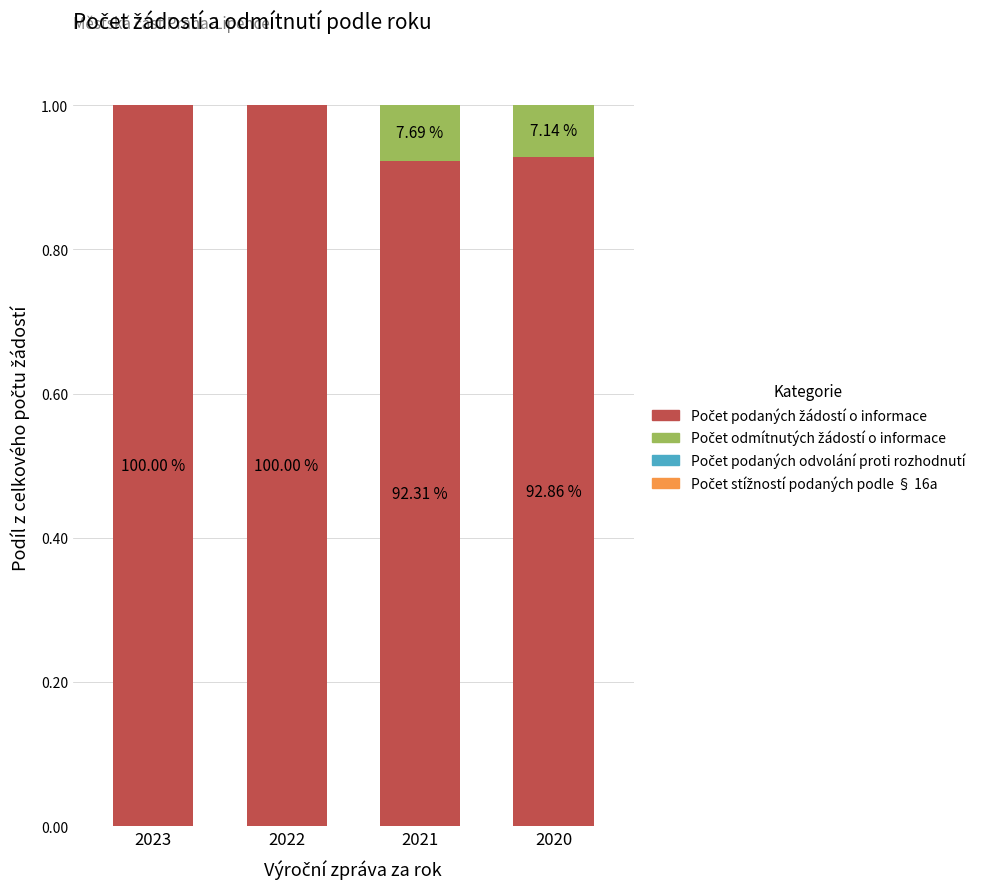

What is the average value of the Počet podaných žádostí o informace series?

1.0